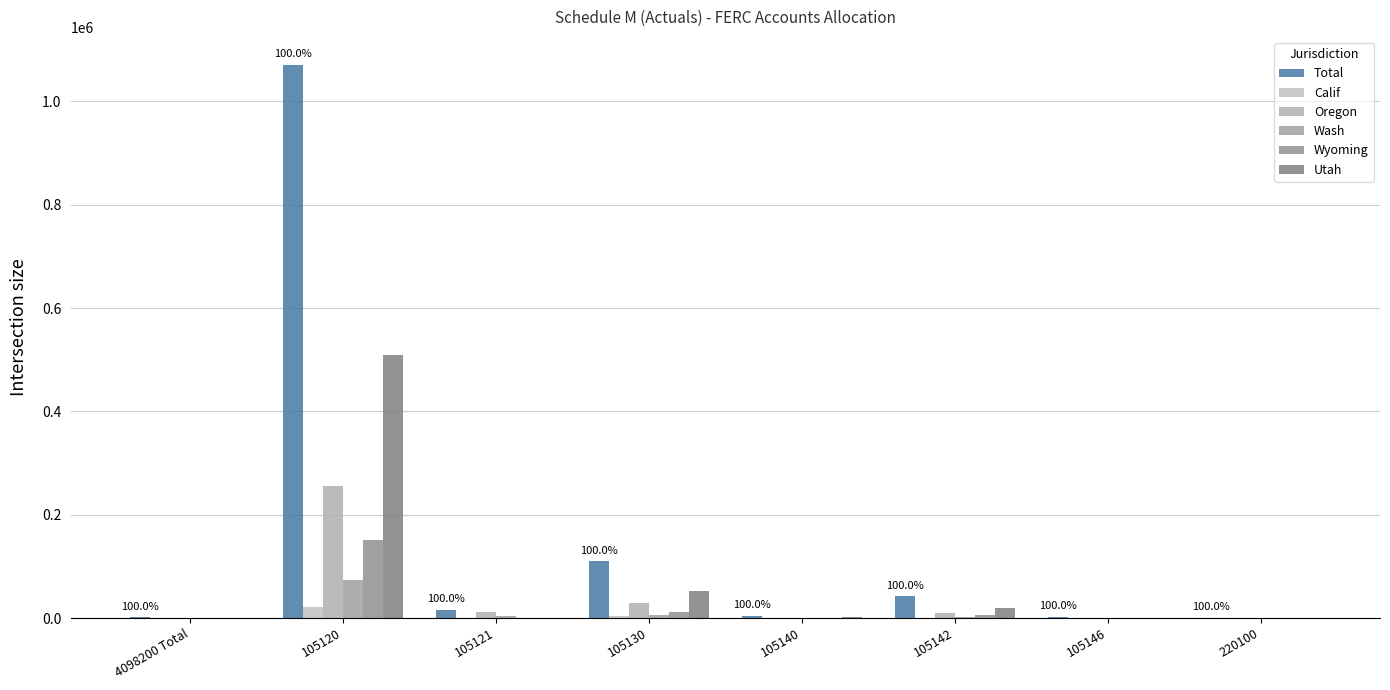

Are the bars grouped side by side (vs. stacked)?

Yes